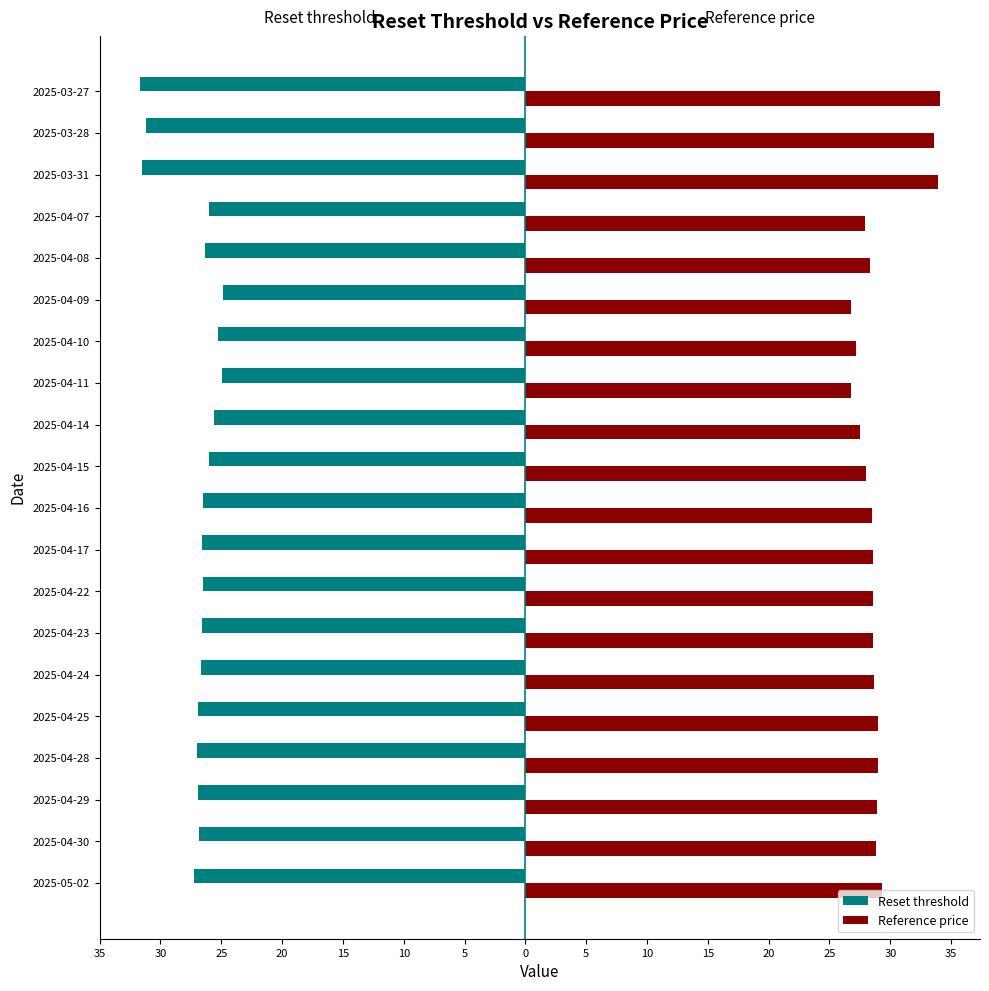

Which series has the widest spread of values?

Reference price